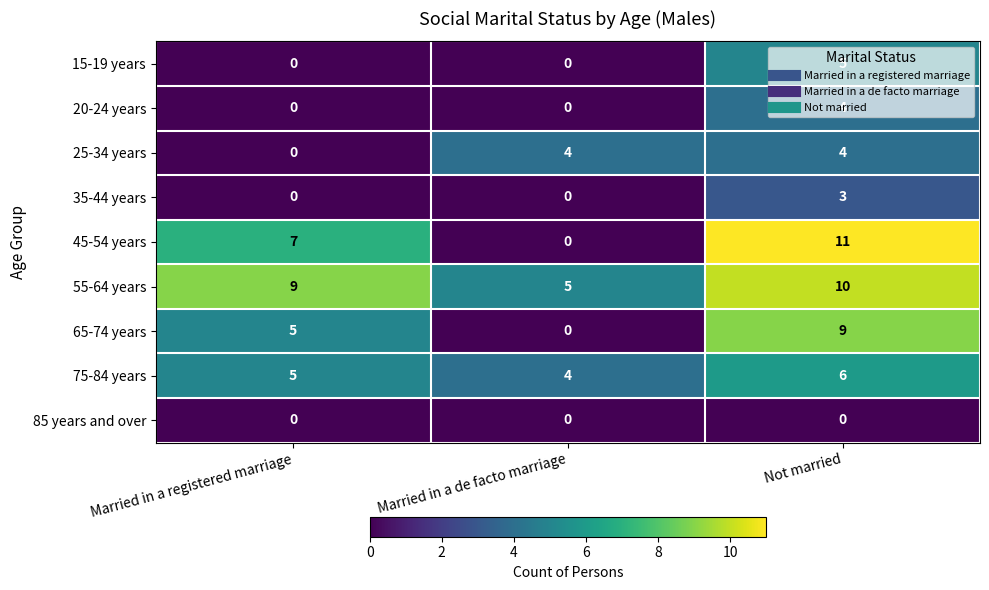

The value of 65-74 years at Not married is 9. True or false?

True